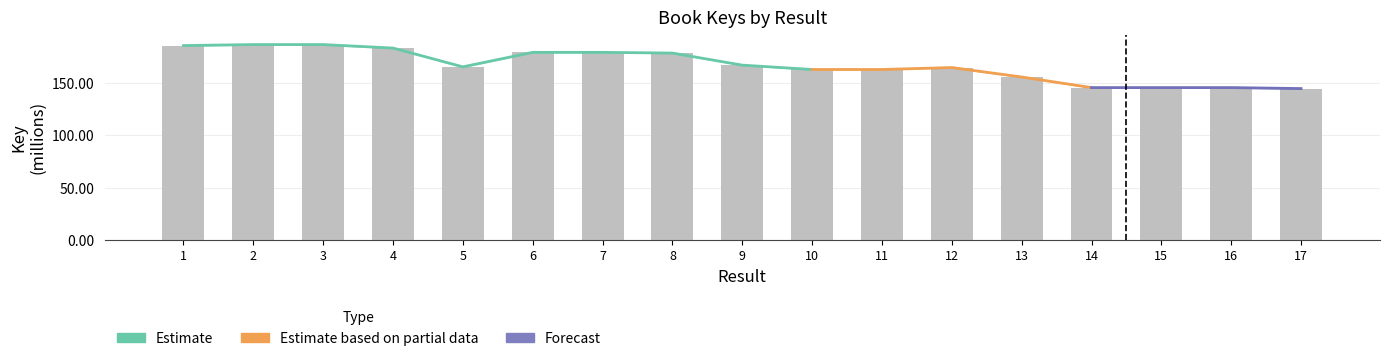

The value at 4 is 274.9. True or false?

False